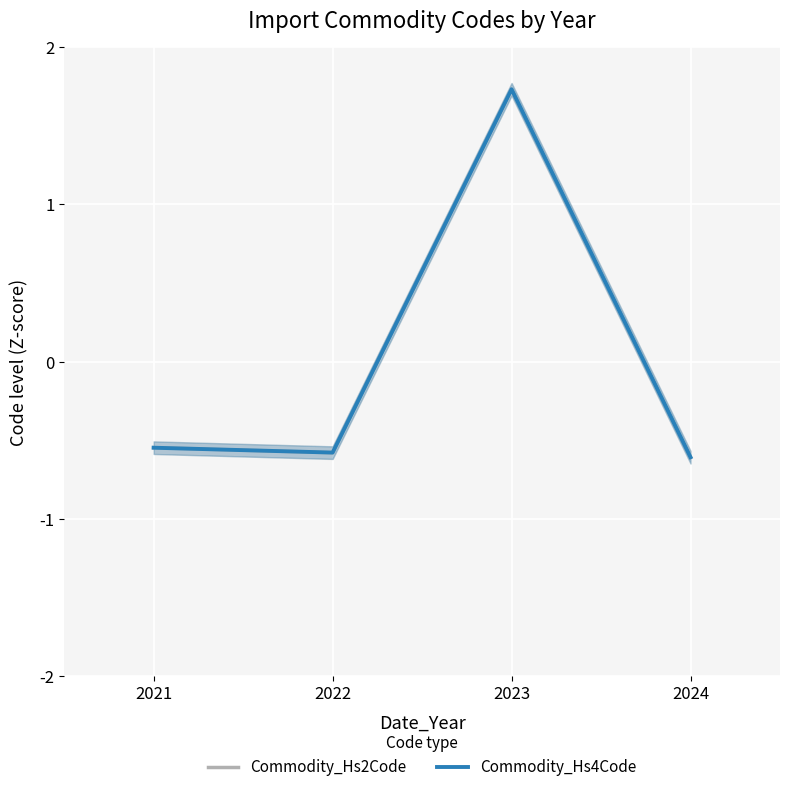

Is this an area chart (filled region under the line)?

No